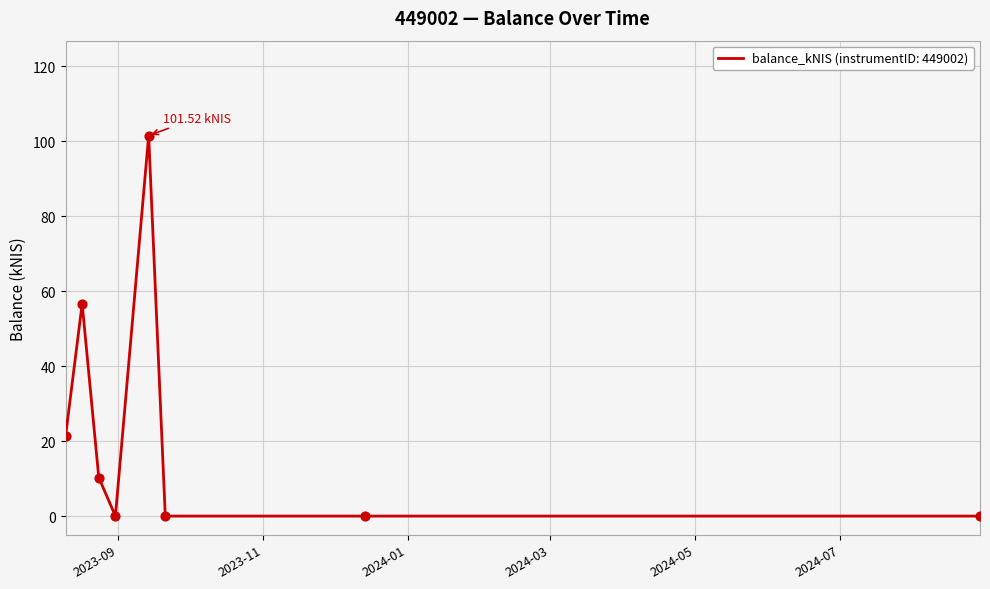

What is the sum of all values?

189.7